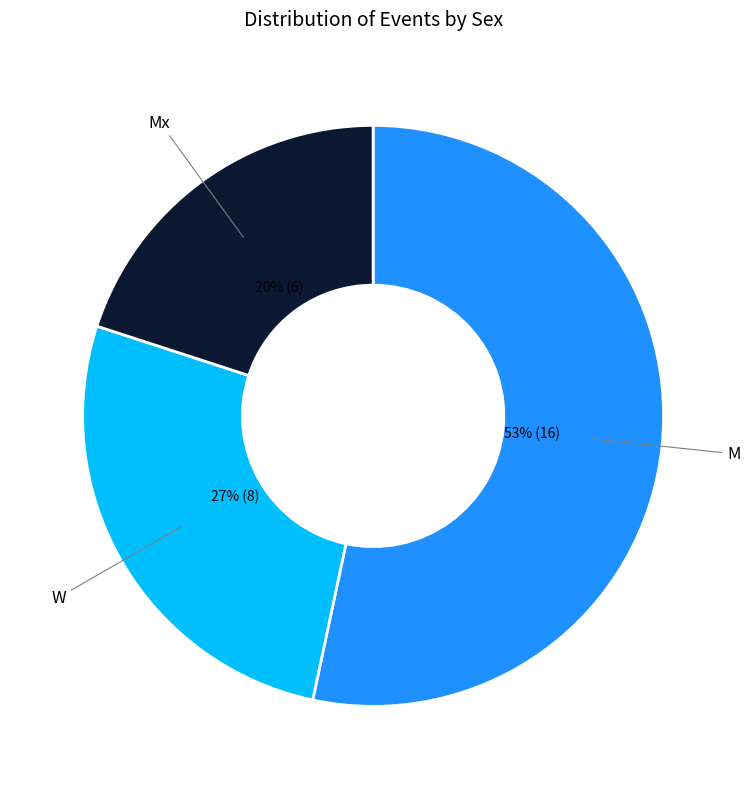

Is there a majority slice in this chart?

Yes